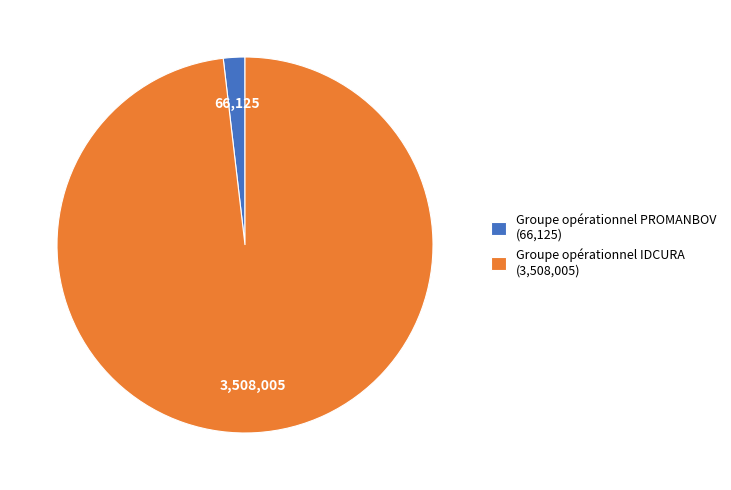

Is there a majority slice in this chart?

Yes